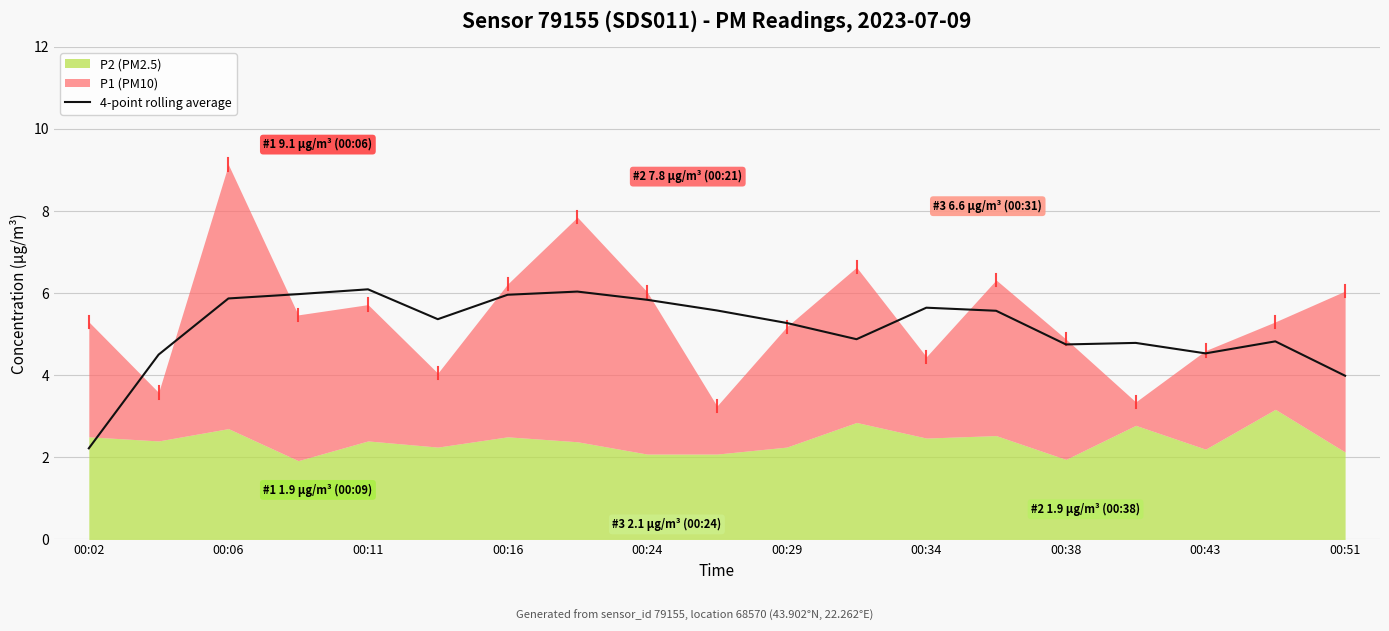

Count the number of categories in the chart.

19